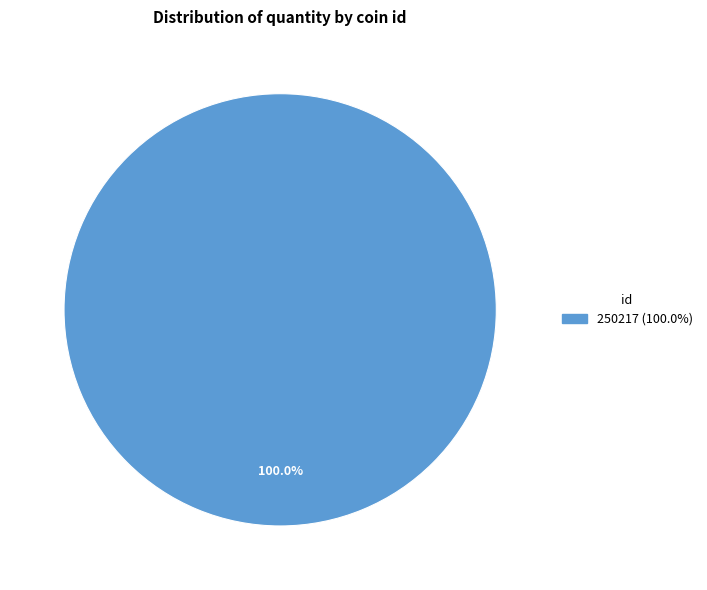

Is there a majority slice in this chart?

Yes